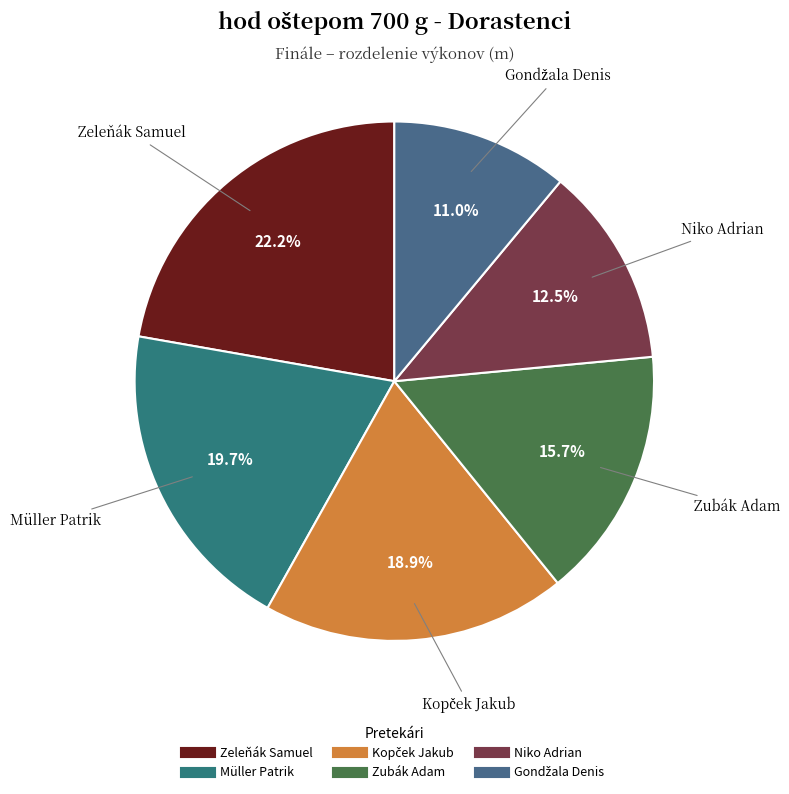

True or false: Zeleňák Samuel accounts for 35% of the total.

False